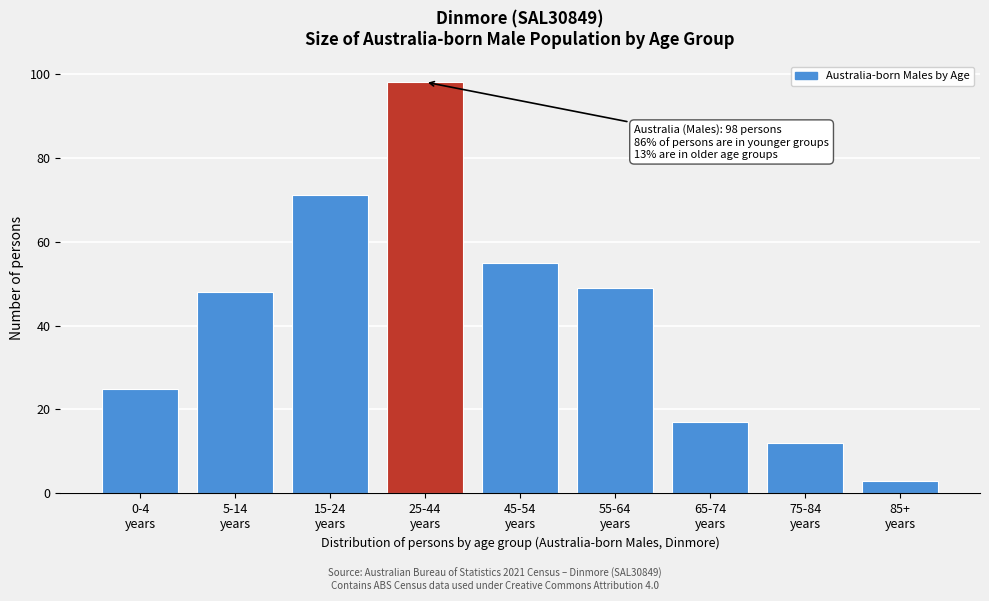

Reading left to right, transcribe all the data shown in this chart.

25	48	71	98	55	49	17	12	3